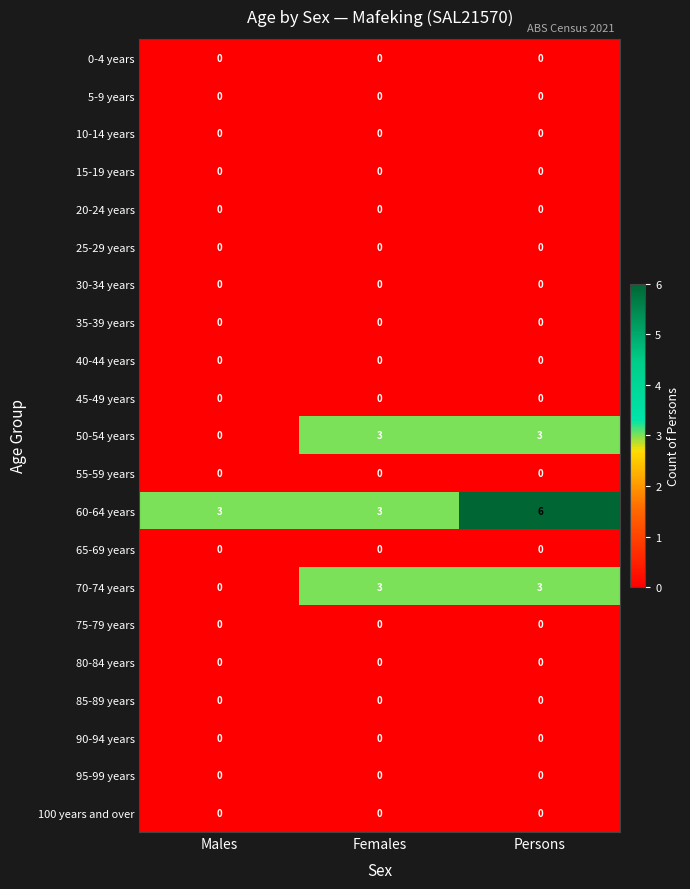

Between Females and Persons, which series saw the biggest shift?

60-64 years